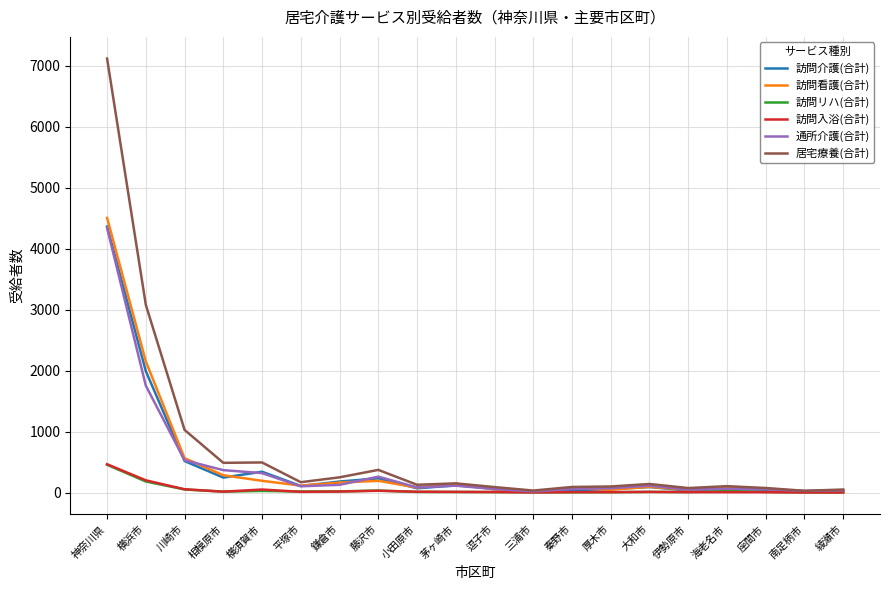

Is the value of 通所介護(合計) at 茅ヶ崎市 greater than the value of 訪問介護(合計) at 神奈川県?

No